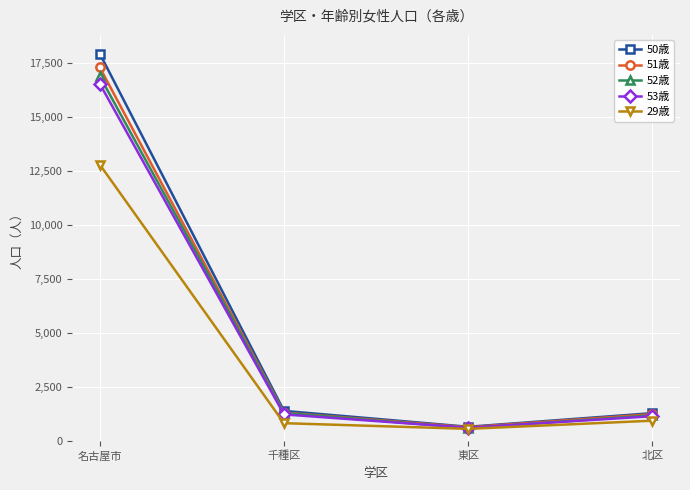

What is the total value across all series at 東区?

3120